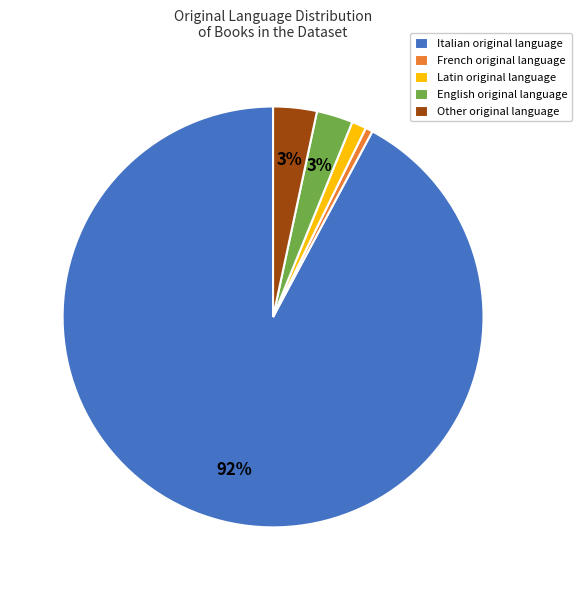

Which category accounts for the majority?

Italian original language